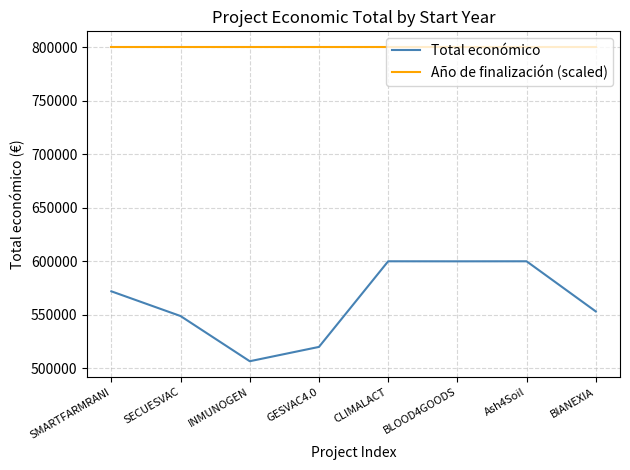

True or false: Total económico and Año de finalización (scaled) cross at least once.

False